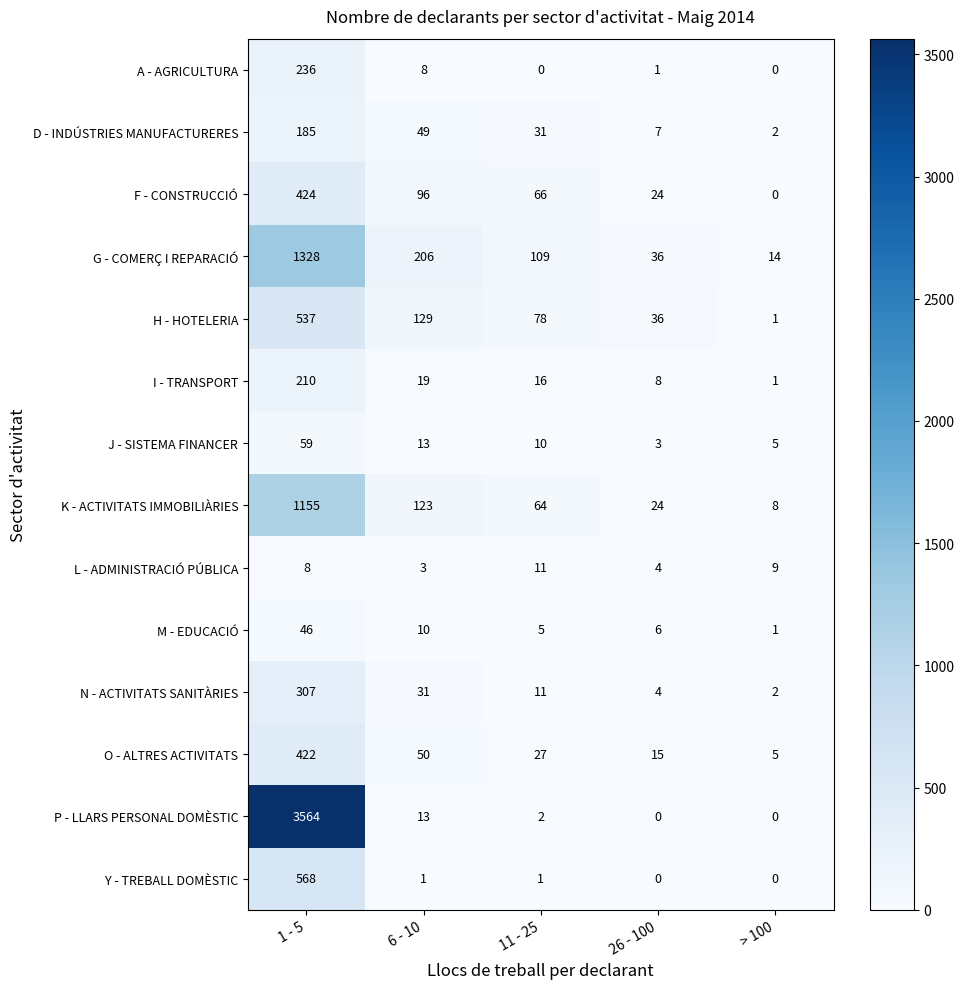

Rank the series by their maximum value, from highest to lowest.

P - LLARS PERSONAL DOMÈSTIC, G - COMERÇ I REPARACIÓ, K - ACTIVITATS IMMOBILIÀRIES, Y - TREBALL DOMÈSTIC, H - HOTELERIA, F - CONSTRUCCIÓ, O - ALTRES ACTIVITATS, N - ACTIVITATS SANITÀRIES, A - AGRICULTURA, I - TRANSPORT, D - INDÚSTRIES MANUFACTURERES, J - SISTEMA FINANCER, M - EDUCACIÓ, L - ADMINISTRACIÓ PÚBLICA